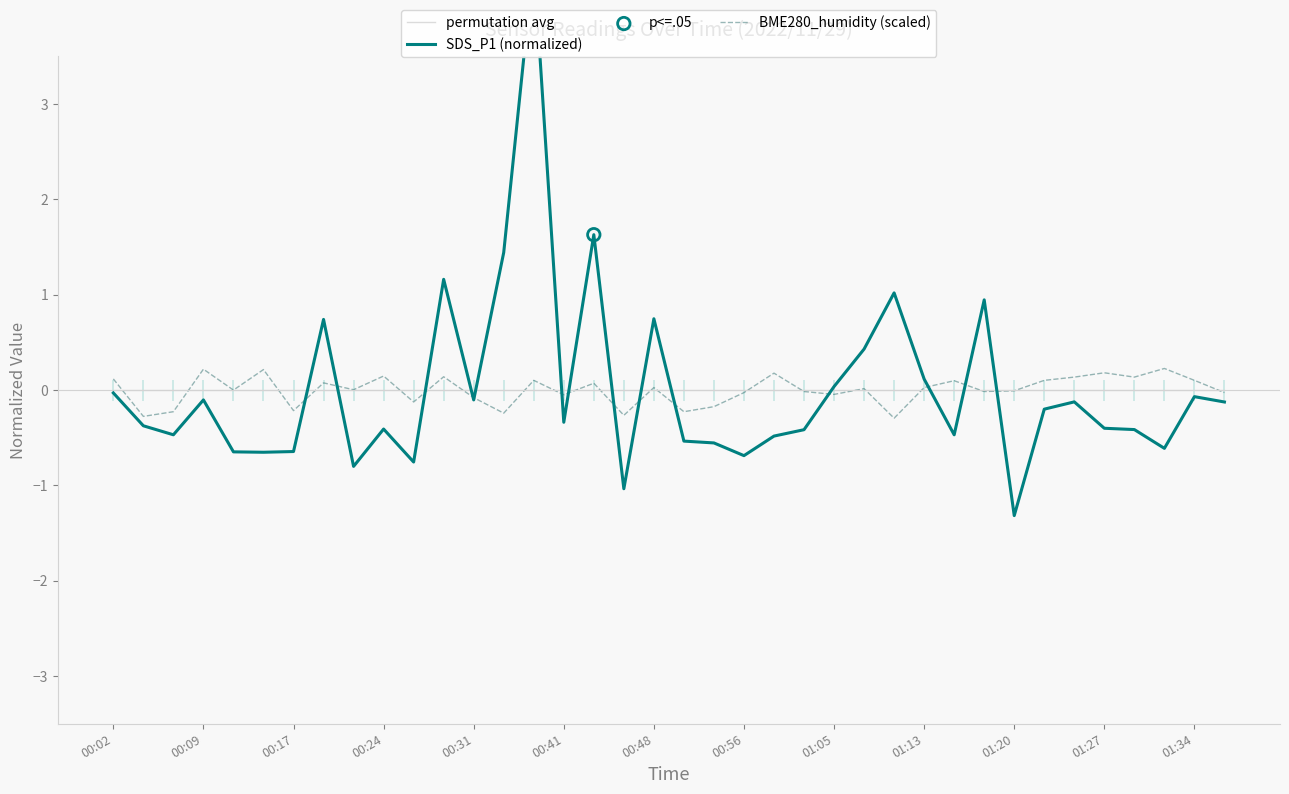

Is the value of SDS_P1 at 35 greater than the value of BME280_humidity at 5?

No